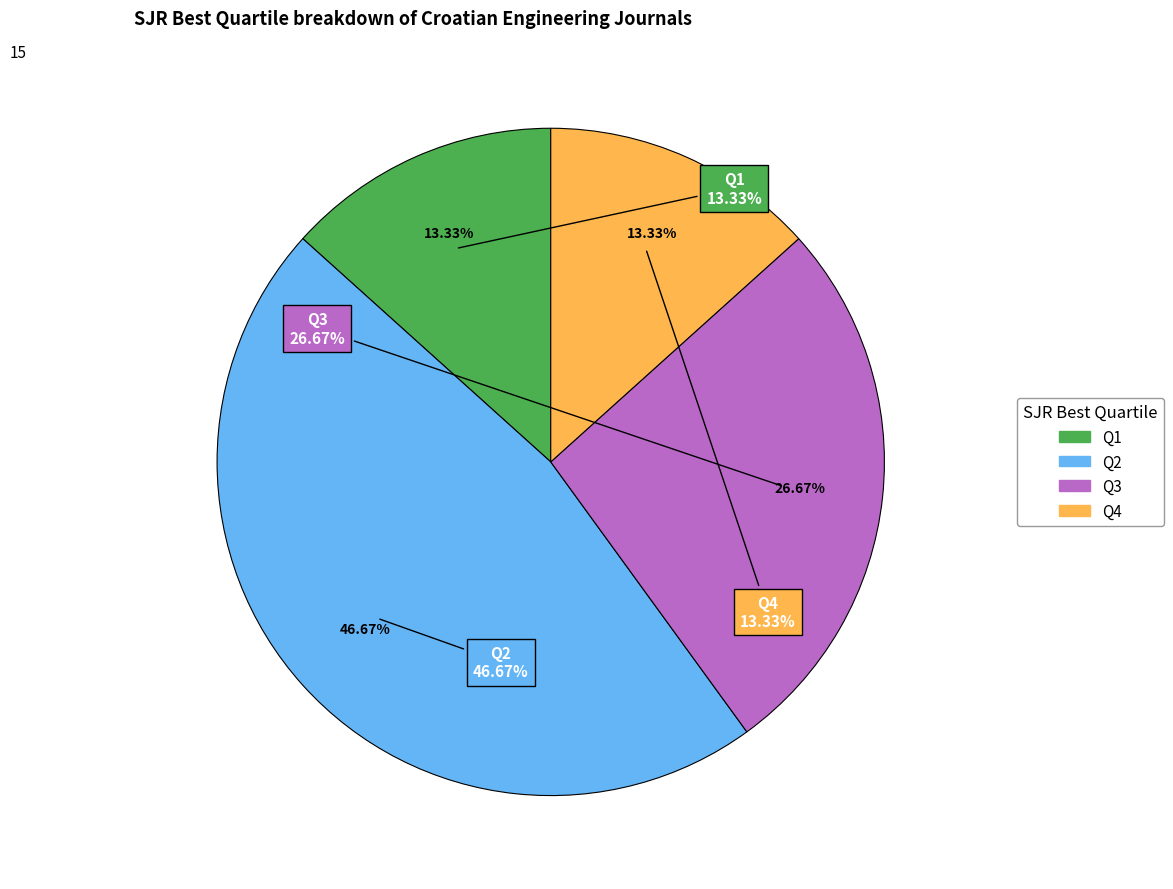

Which category has the smallest portion of the pie?

Q1